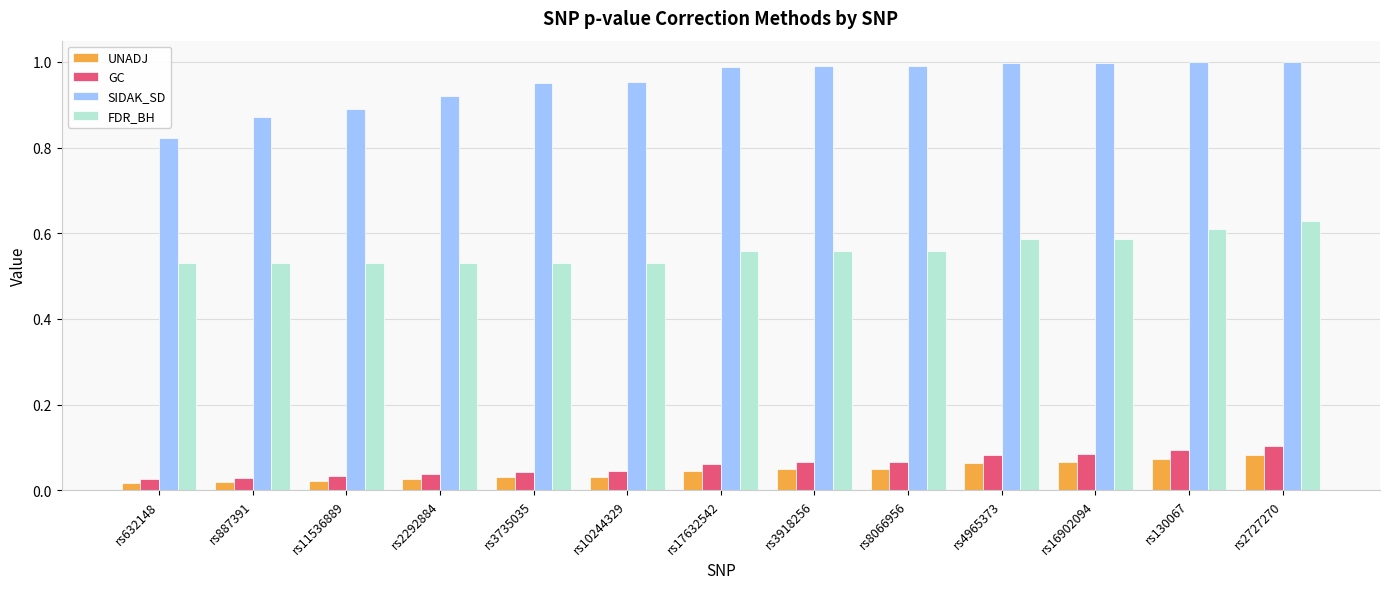

The FDR_BH series shows 0.6 at rs4965373. True or false?

True